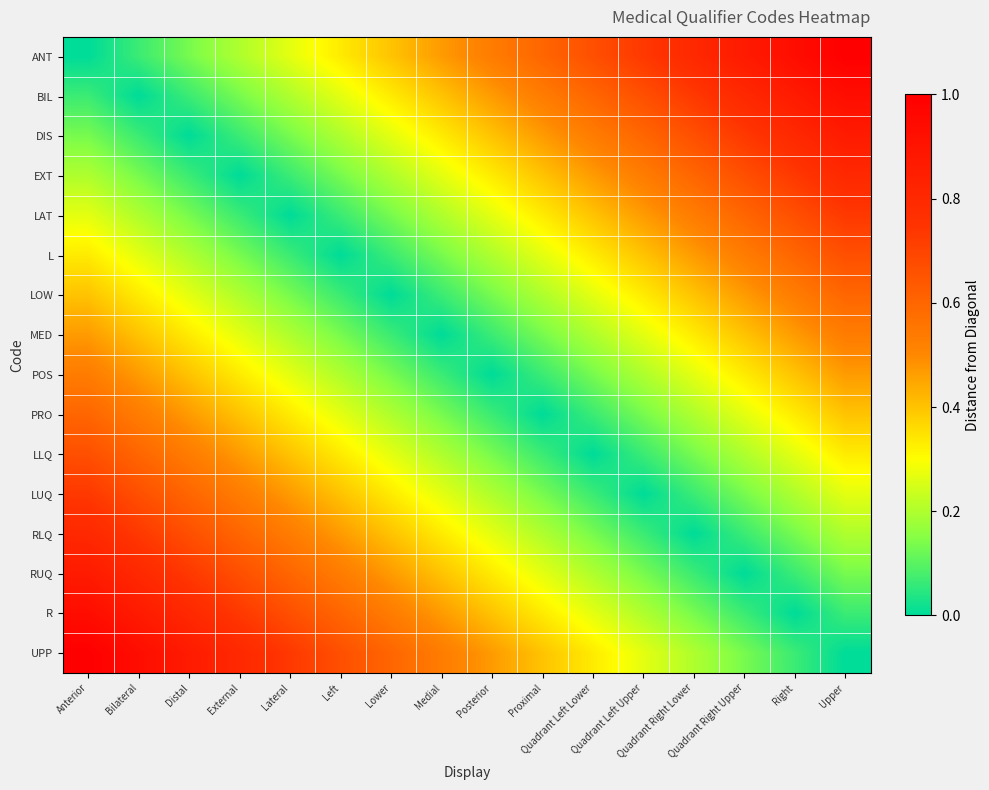

What is the total value across all series at Medial?

4.3